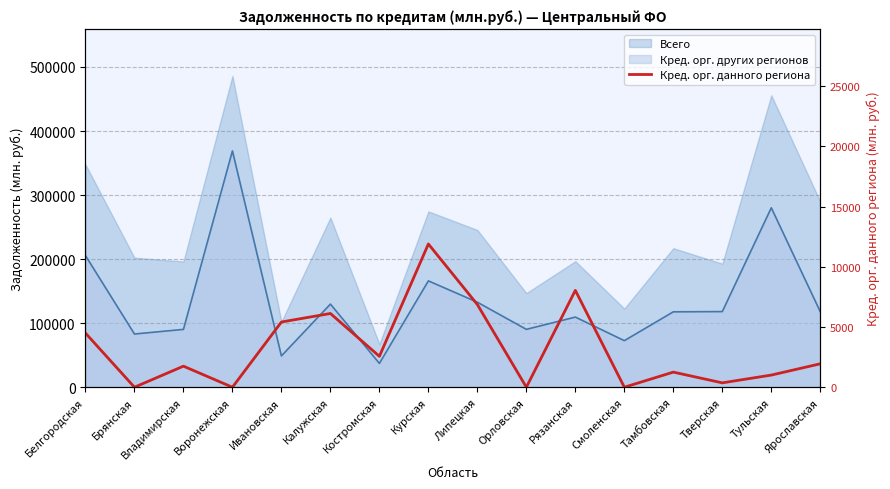

How many lines are shown in the chart?

1